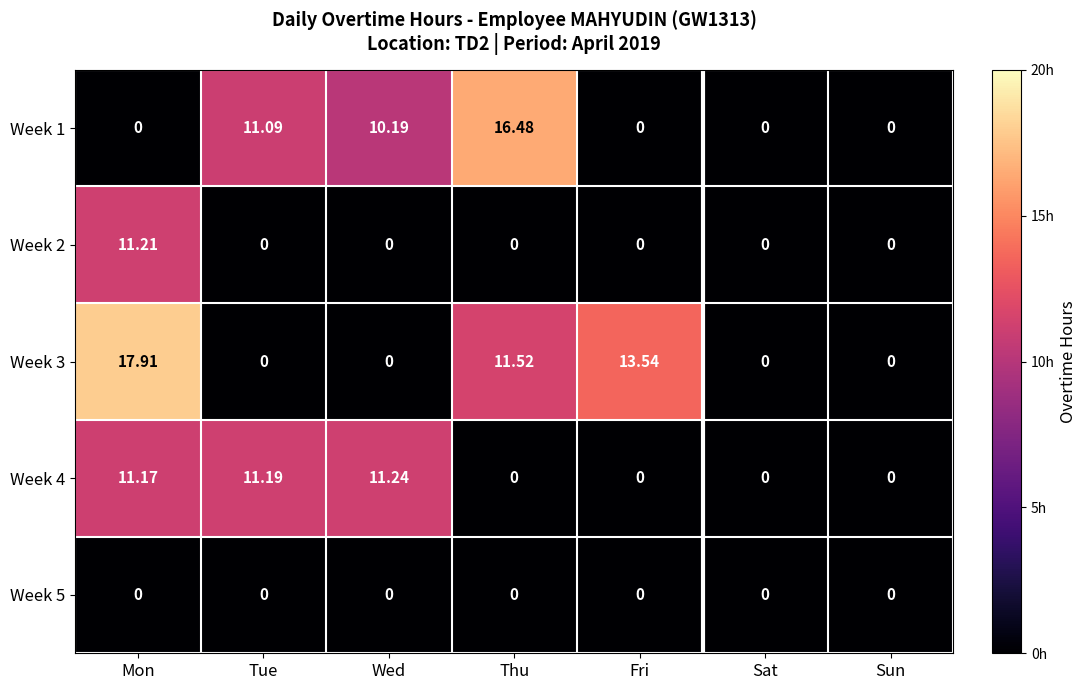

At which category does the chart reach its peak across all series?

Mon